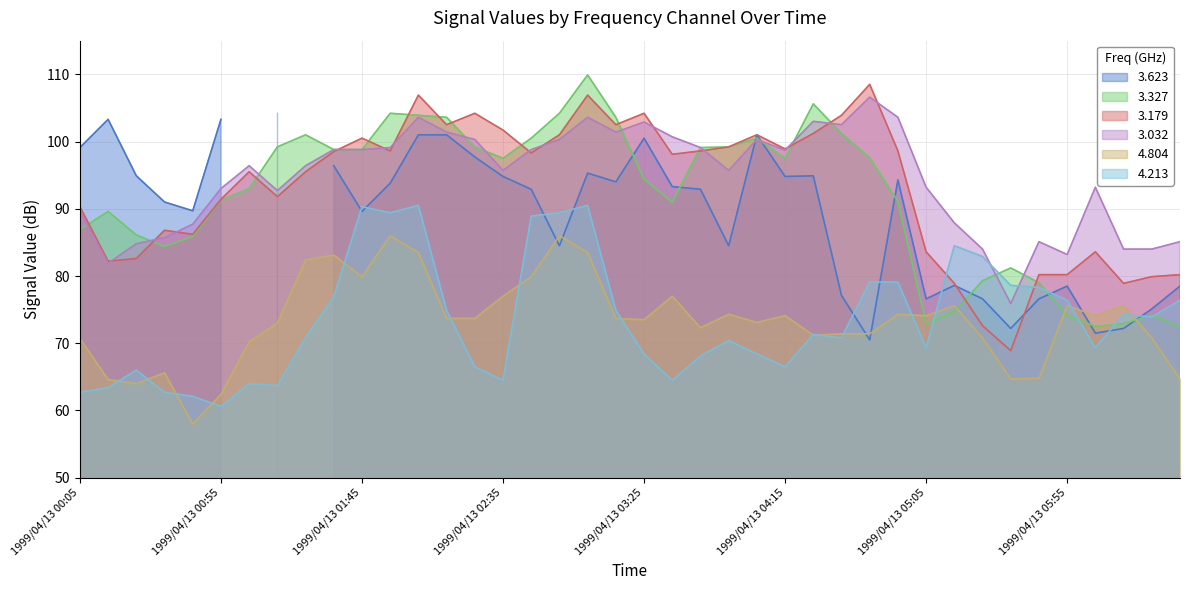

What is the difference between the 3.032 values at 1999/04/13 05:55 and 1999/04/13 05:45?

1.9